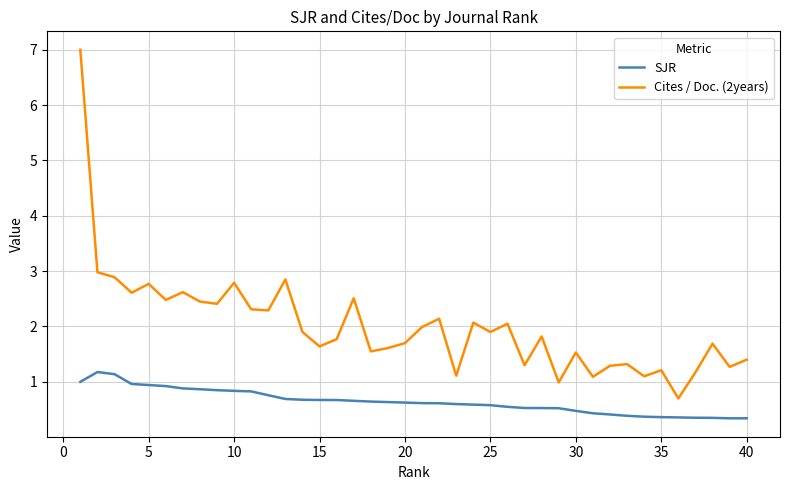

Which series has the largest total across all categories?

Cites / Doc. (2years)